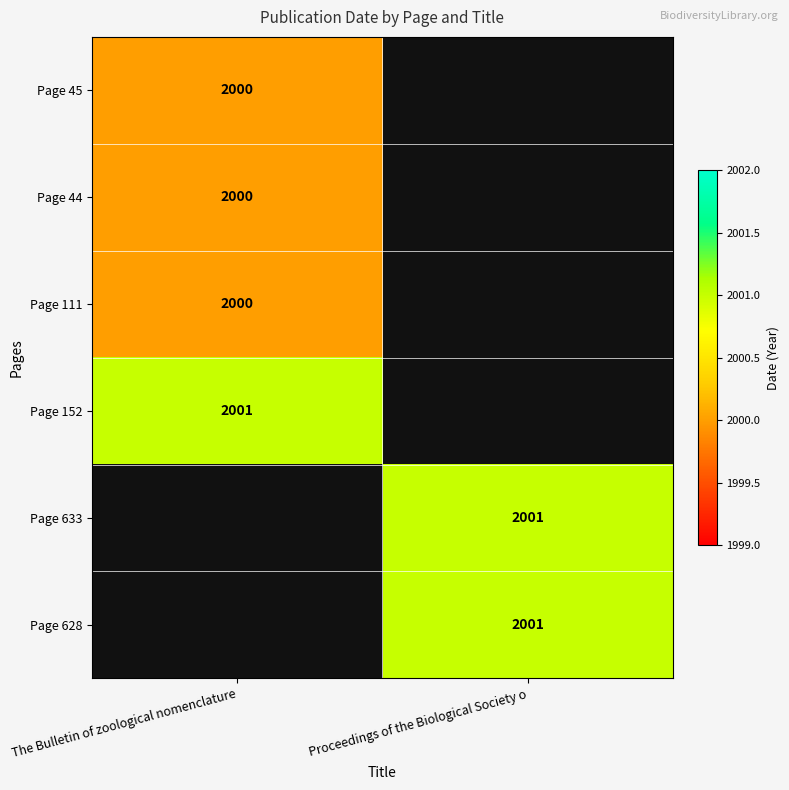

The value of Page 633 at Proceedings of the Biological Society o is 2001. True or false?

True